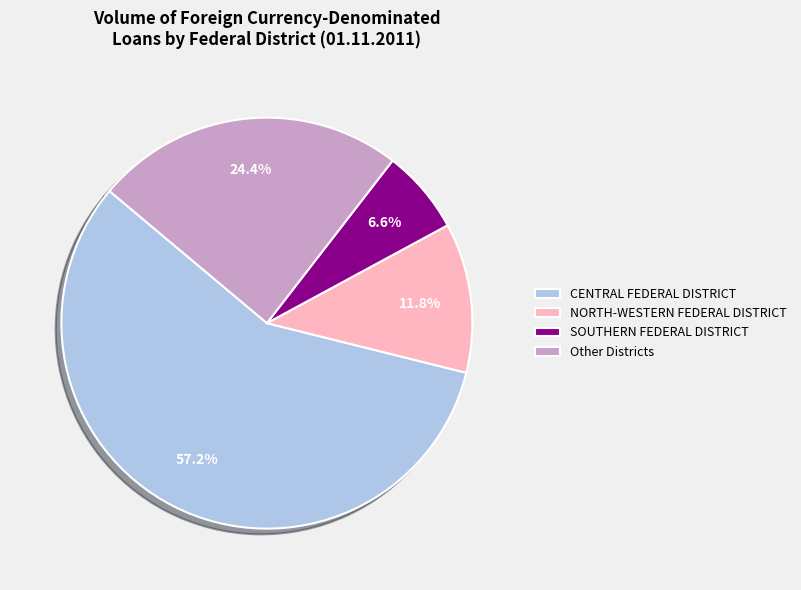

Rank the categories by value from lowest to highest.

SOUTHERN FEDERAL DISTRICT, NORTH-WESTERN FEDERAL DISTRICT, Other Districts, CENTRAL FEDERAL DISTRICT